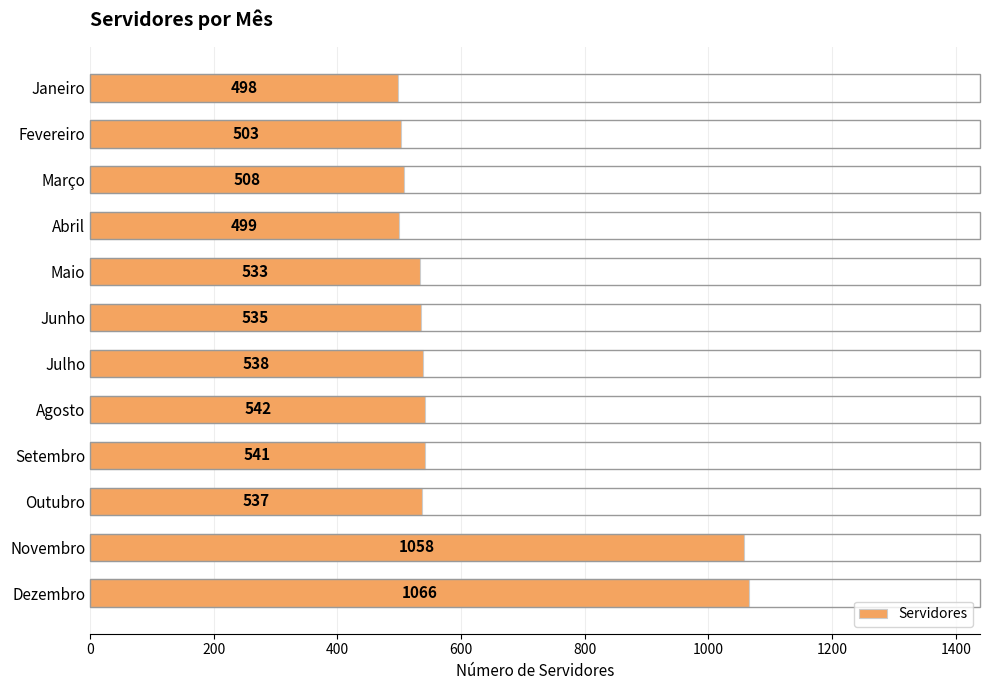

Which has a higher value, Setembro or Junho?

Setembro